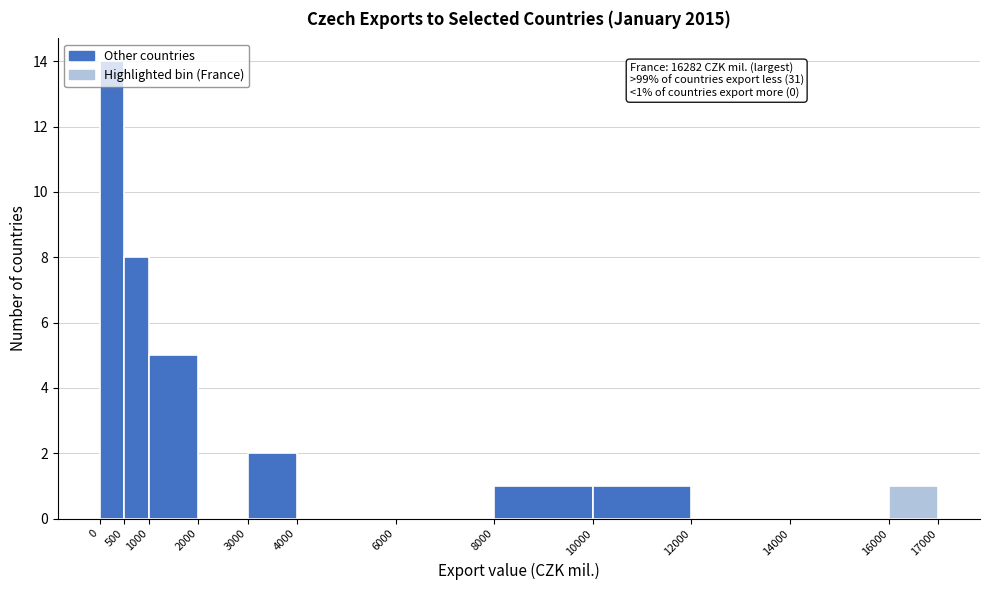

Over which range of the x-axis is the bar tallest?

0 to 500